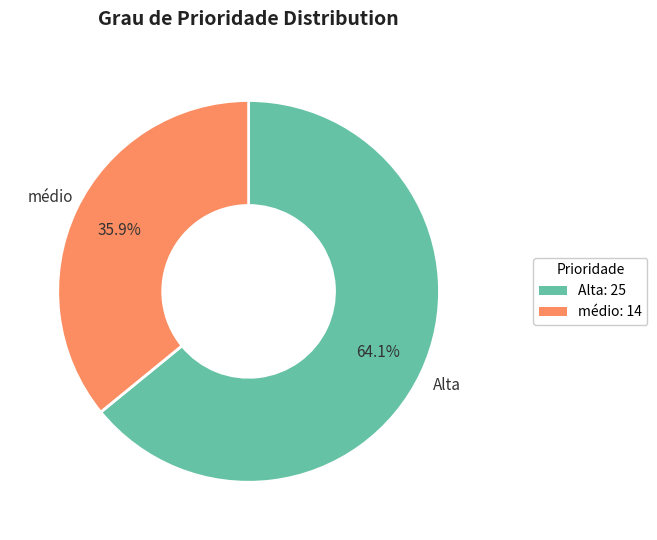

Between Alta and médio, which is larger?

Alta